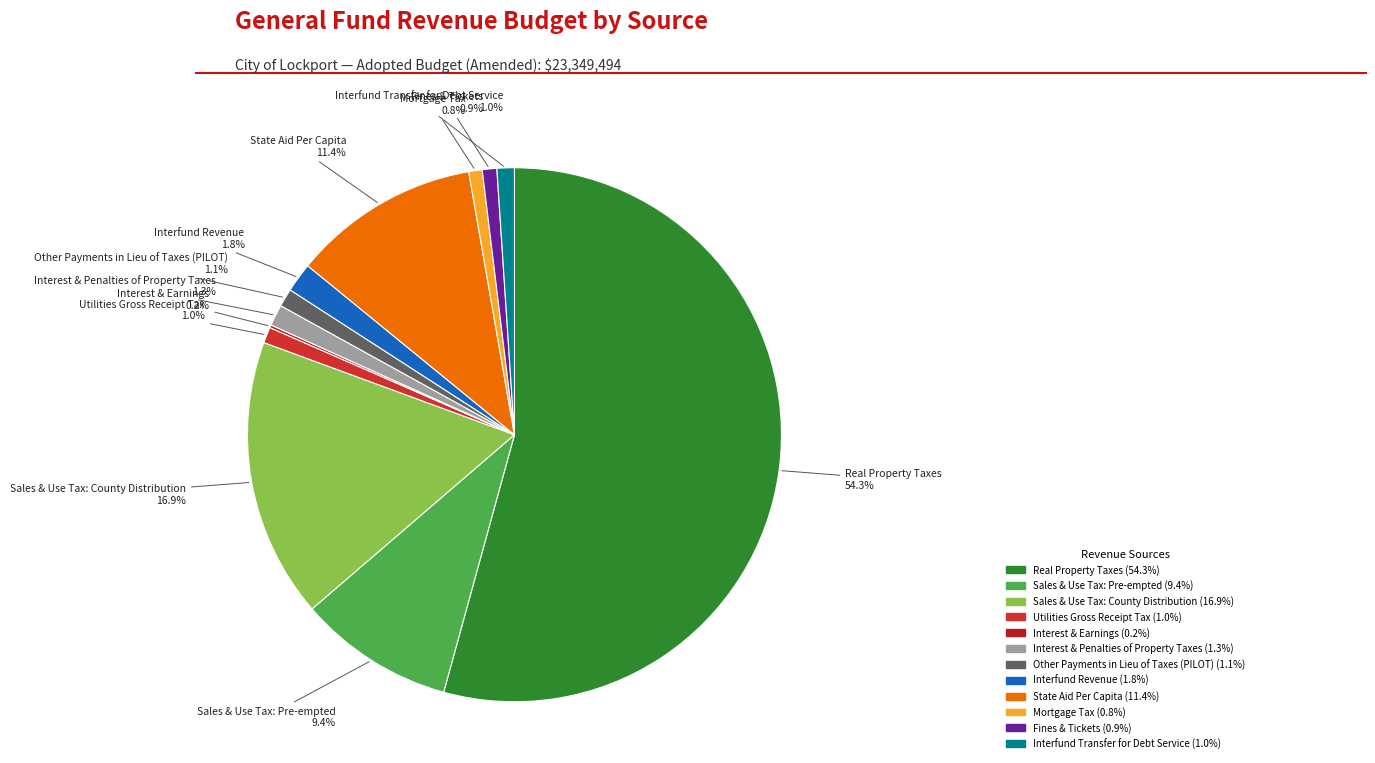

To the nearest percent, what is the difference between the Utilities Gross Receipt Tax and Sales & Use Tax: Pre-empted slice percentages?

8%